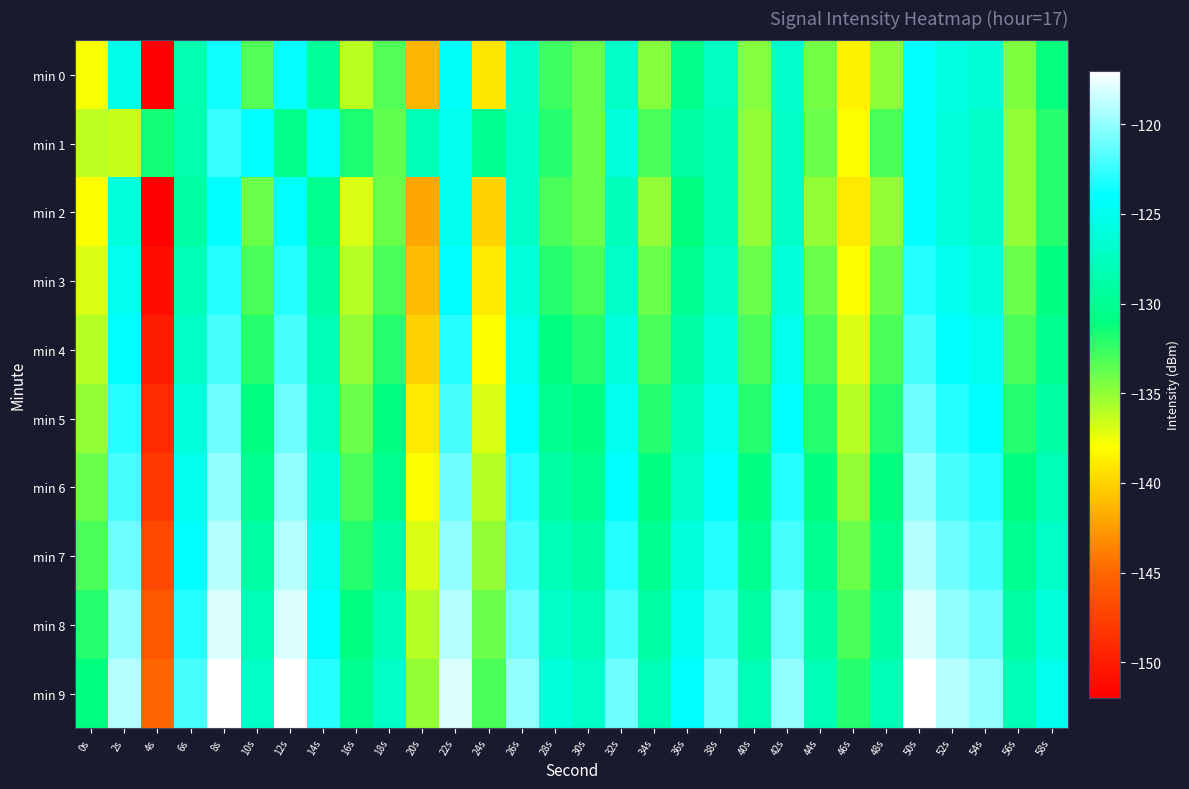

Which has a higher value, 12s or 8s?

8s